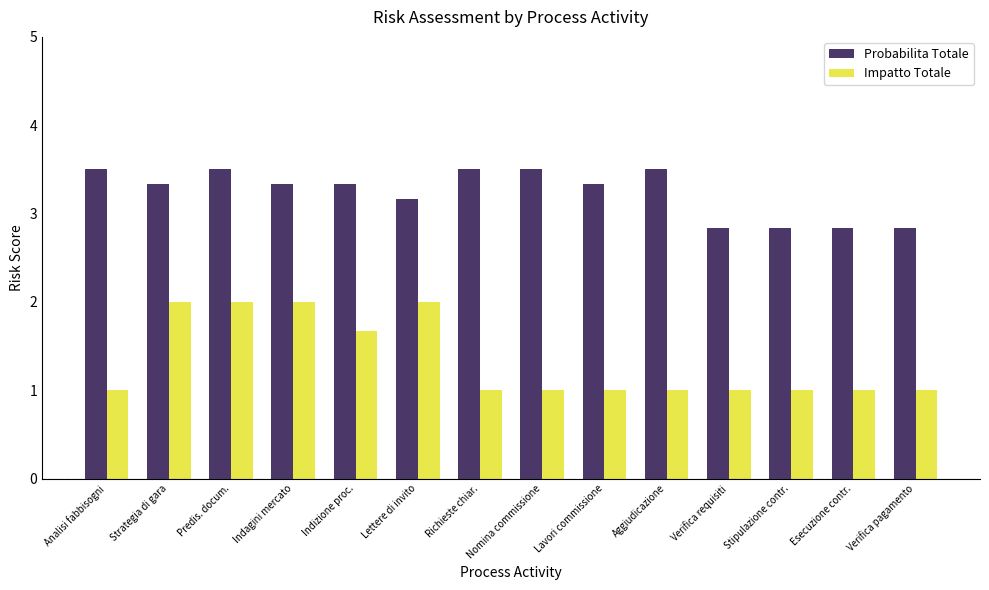

Count the Impatto Totale values in the range 1 to 2.

14